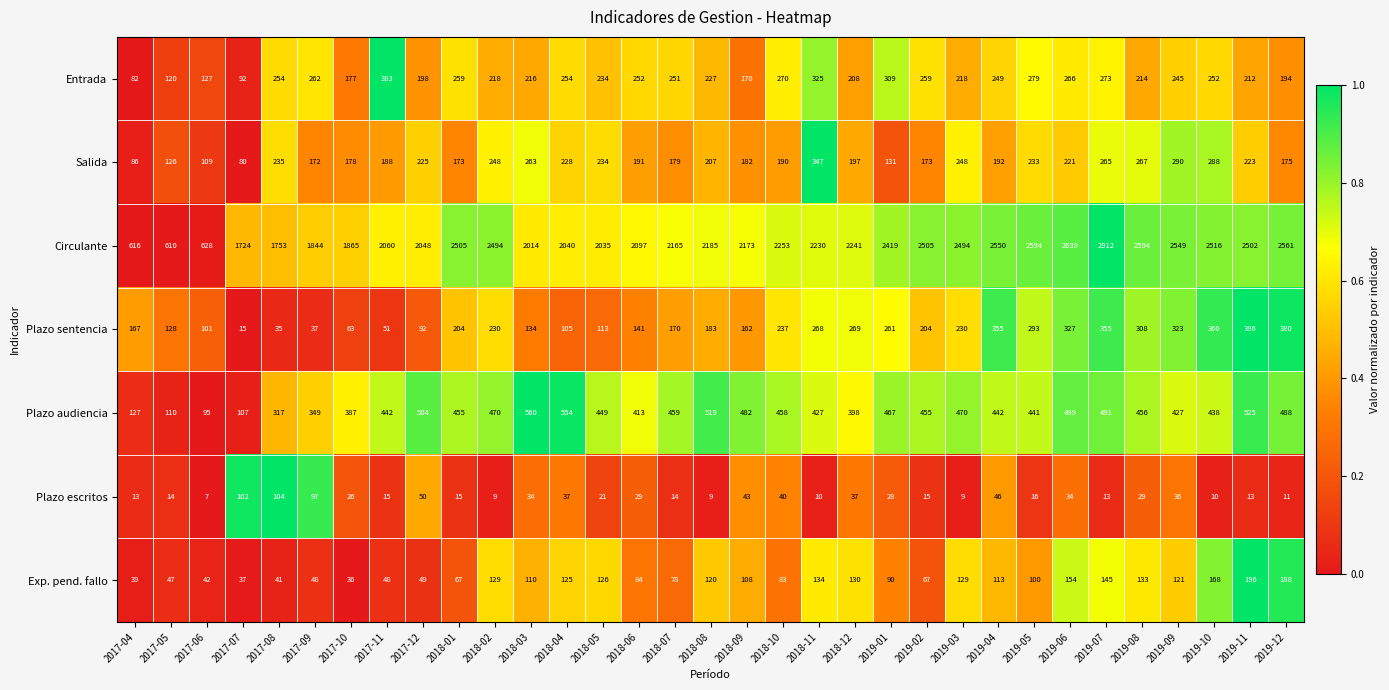

List the series in order of their peak value, highest first.

Circulante, Plazo audiencia, Plazo sentencia, Entrada, Salida, Exp. pend. fallo, Plazo escritos